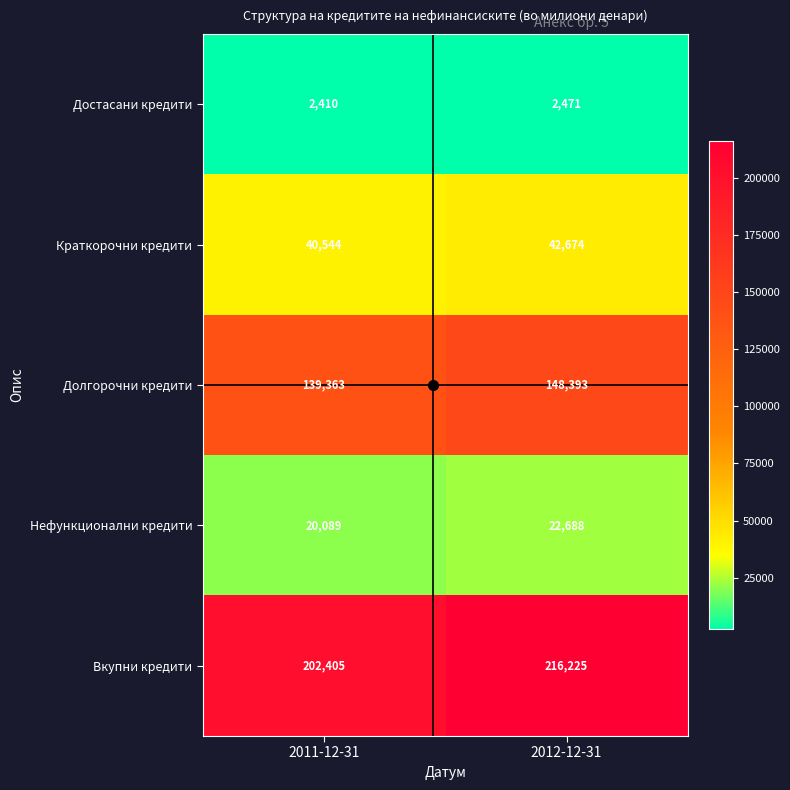

What is the sum of the Нефункционални кредити values at 2012-12-31 and 2011-12-31?

42777